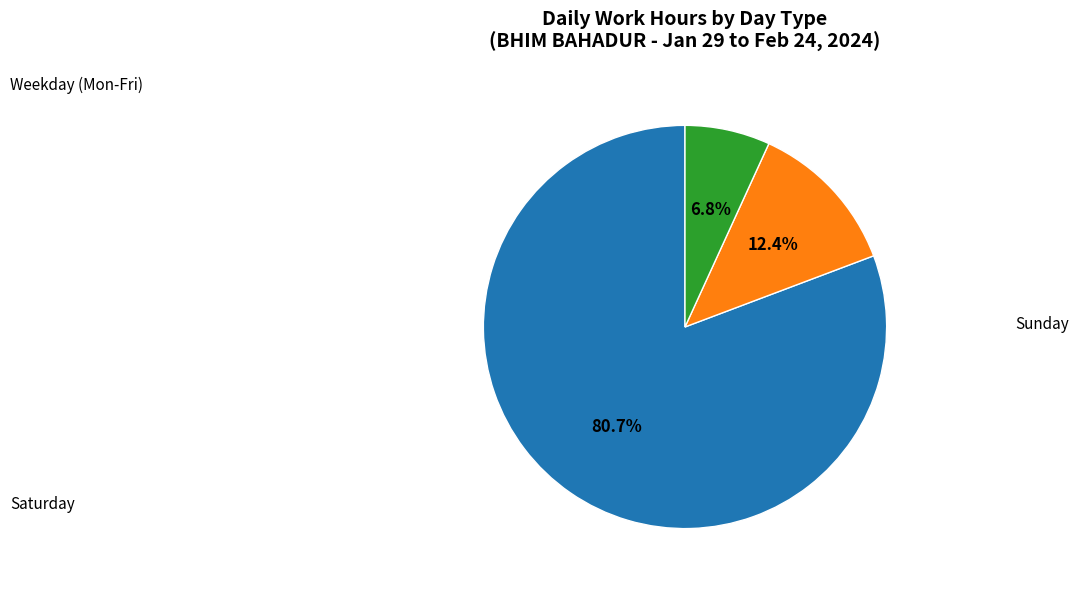

Is there any slice that represents more than half of the pie?

Yes